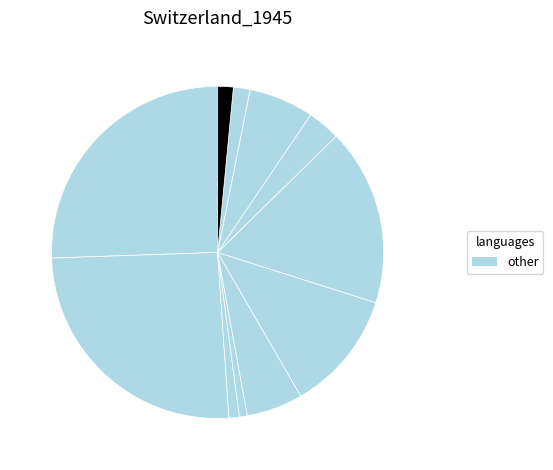

How many segments does this pie chart have?

11